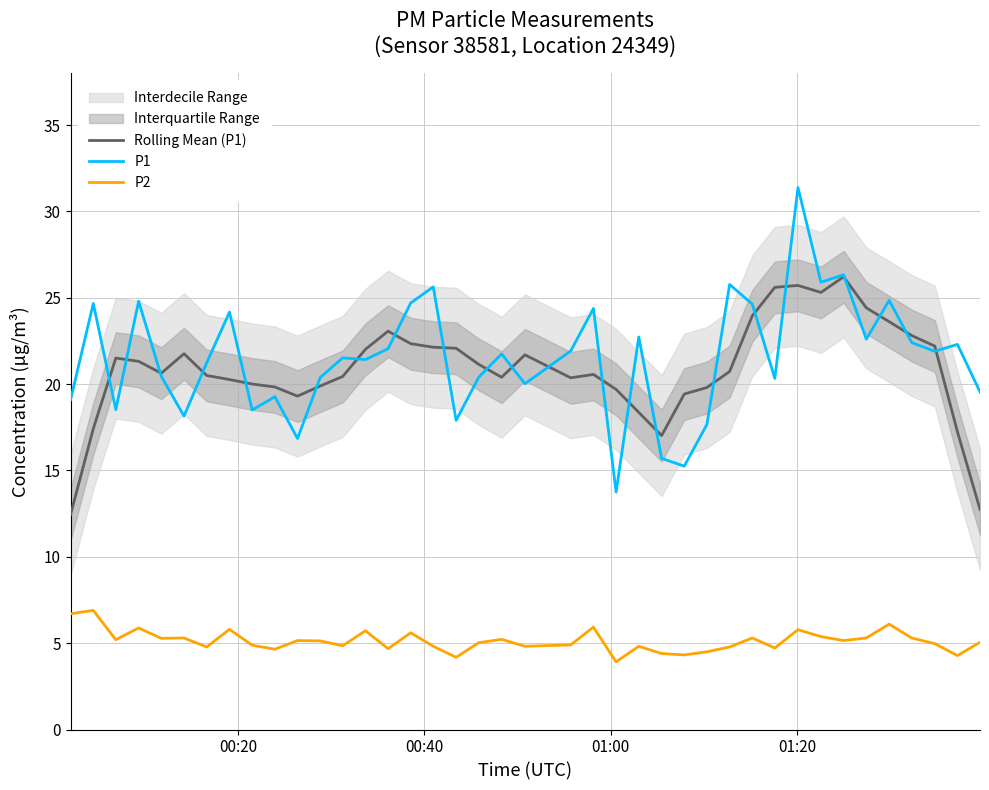

What is the minimum value for Rolling Mean (P1)?

12.5